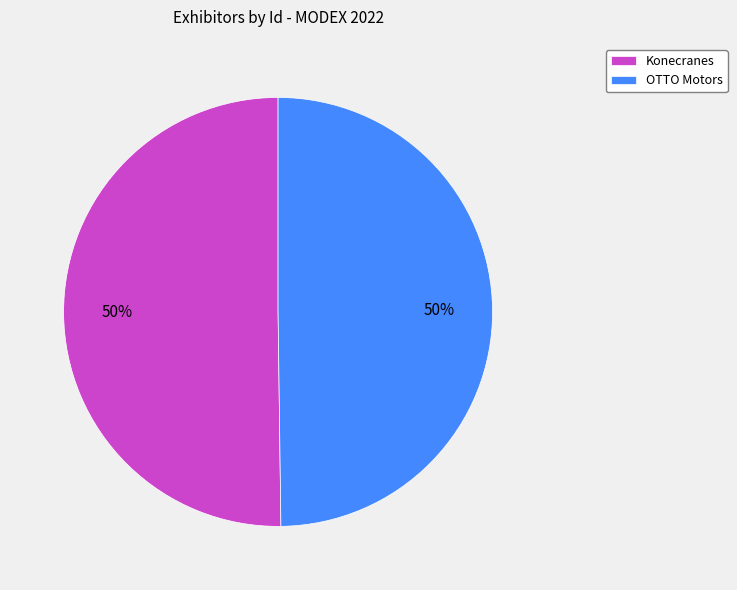

Is it true that OTTO Motors is 61% of the pie?

False